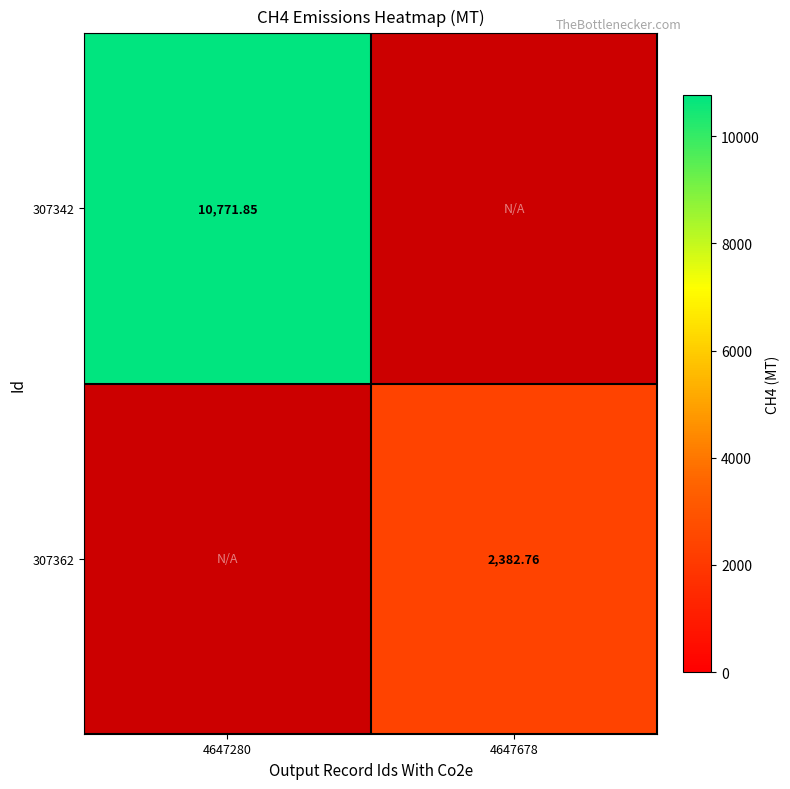

How many positive values does the 307362 series have?

1